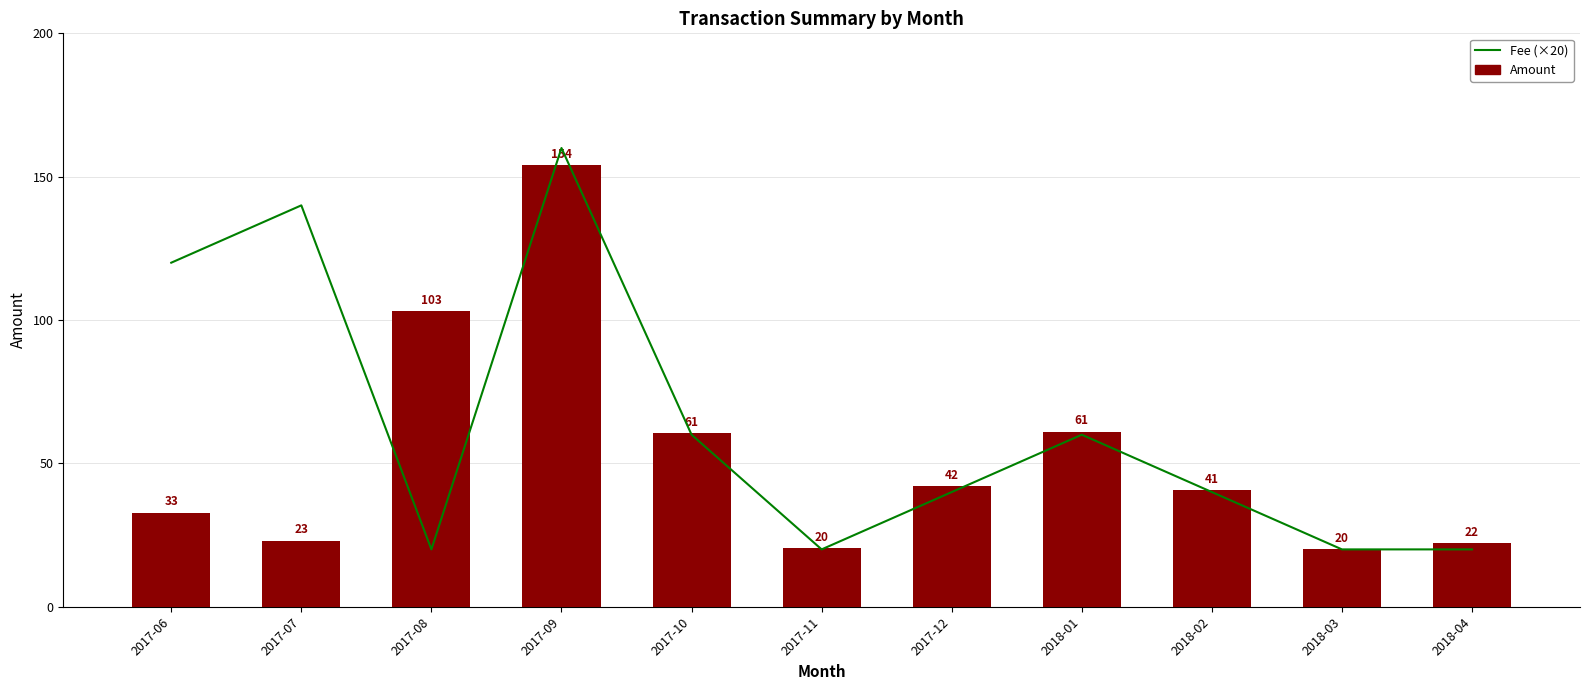

Reading right to left, transcribe all the data shown in this chart.

Fee (×20): 20.0	20.0	40.0	60.0	40.0	20.0	60.0	160.0	20.0	140.0	120.0
Amount: 22.2	20.2	40.6	61.1	42.0	20.5	60.6	153.9	103.1	23.0	32.8